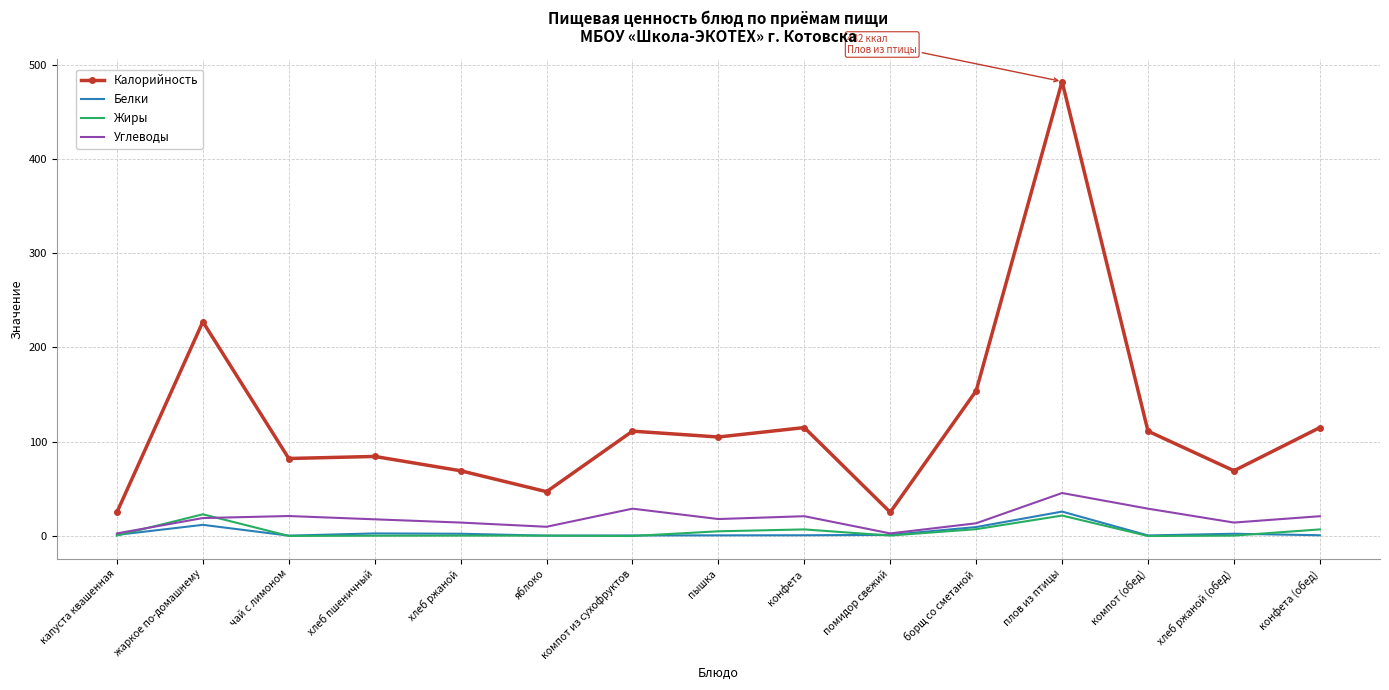

What is the maximum value shown in the chart?

482.0